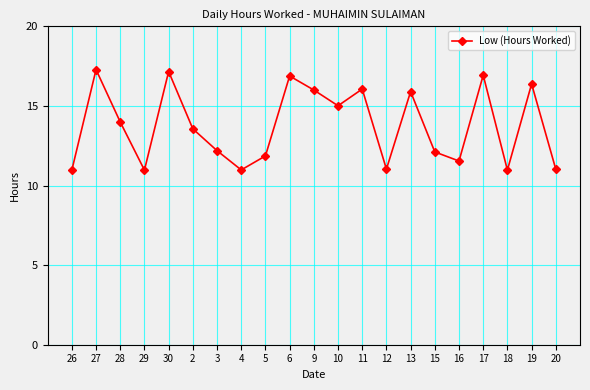

What position from the right is 12?

8